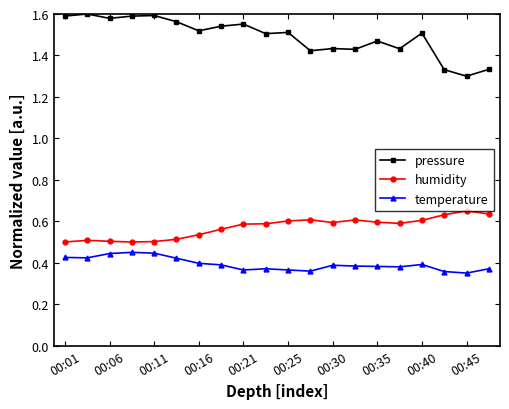

Which series has the largest total across all categories?

pressure